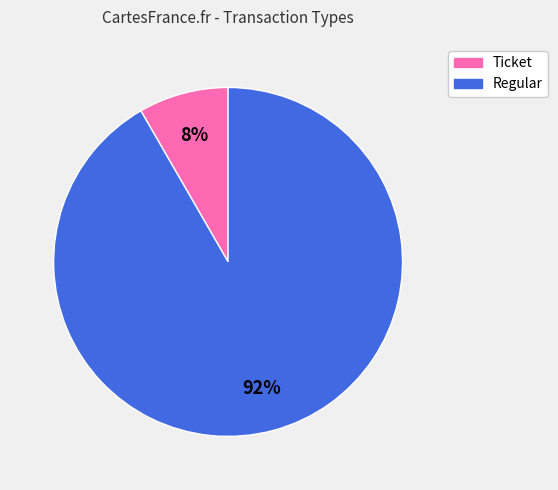

Is the sum of Regular and Ticket greater than half?

Yes